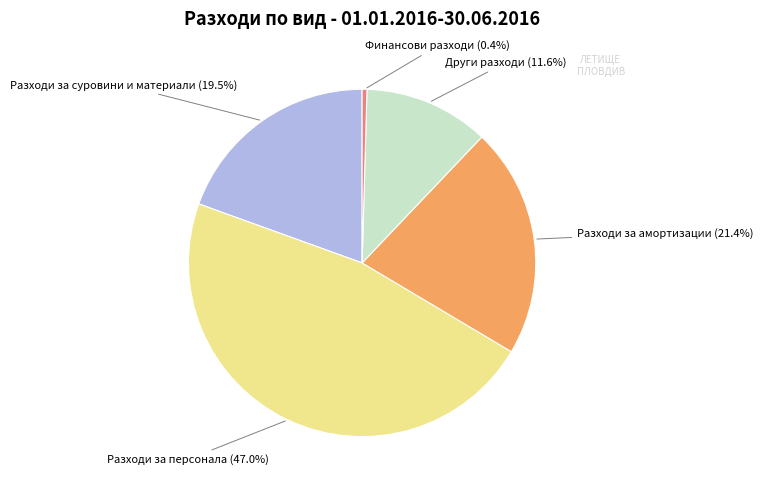

What is the largest slice in the pie chart?

Разходи за персонала